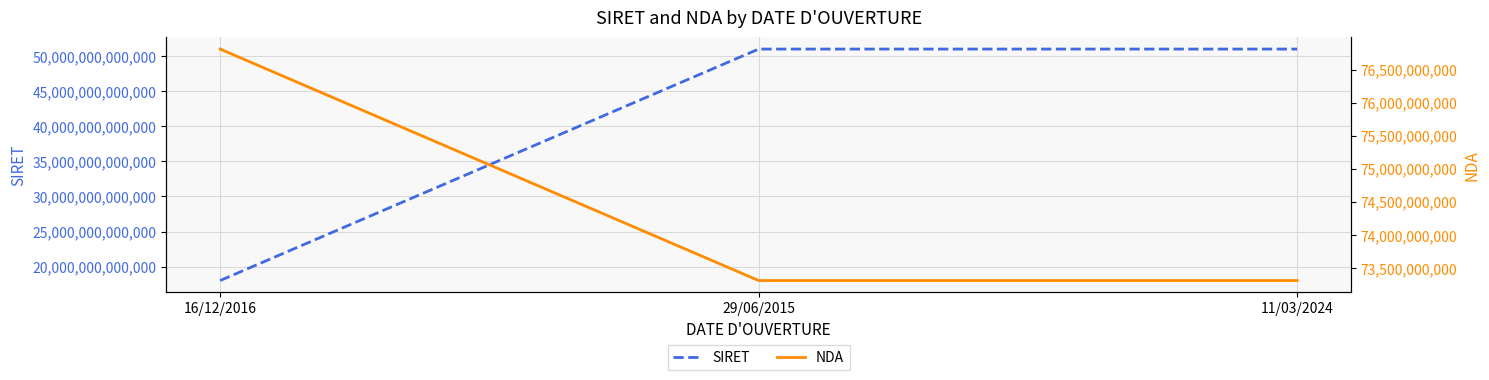

The SIRET series shows 51030090800033 at 29/06/2015. True or false?

True